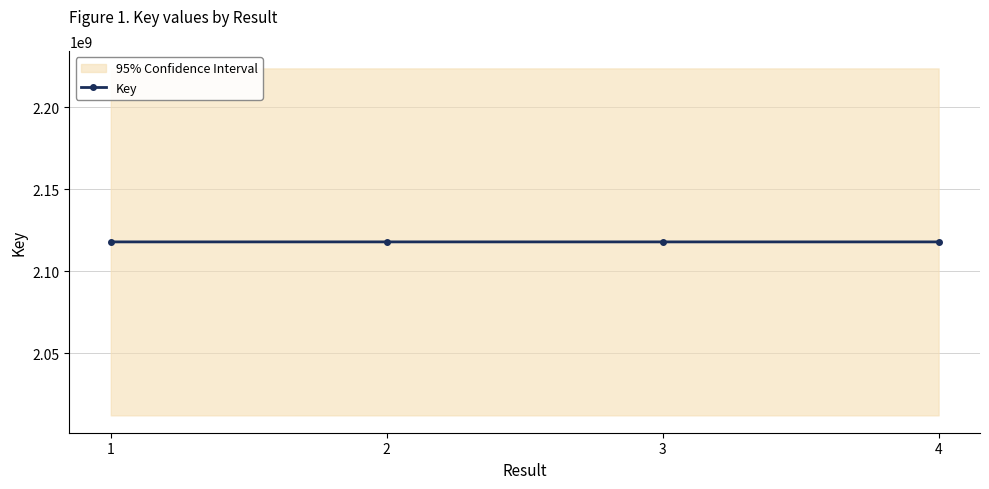

Is it true that the value at 1 is 2117940535?

True